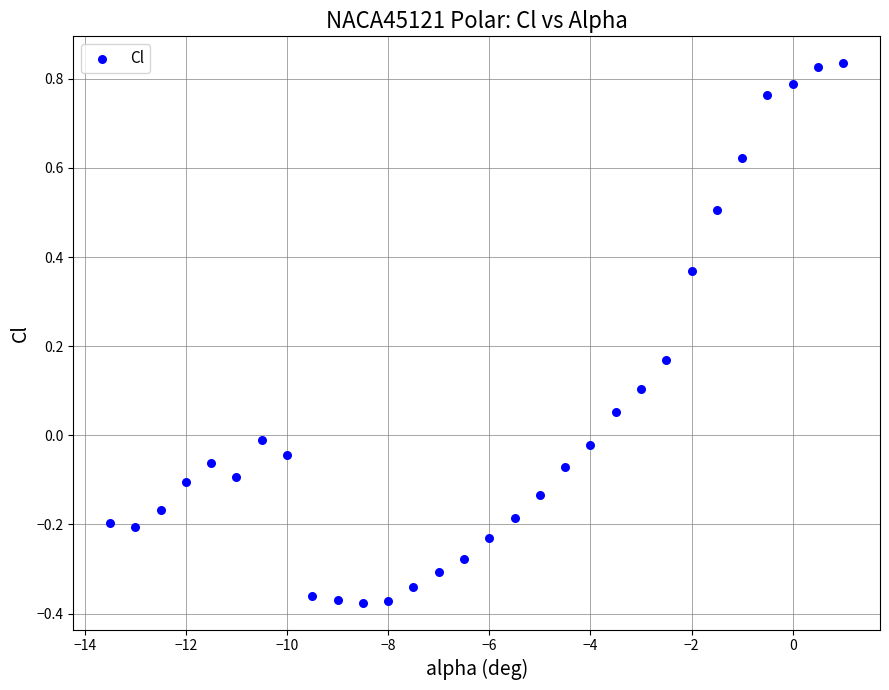

What is the range of X values (max minus min)?

14.5